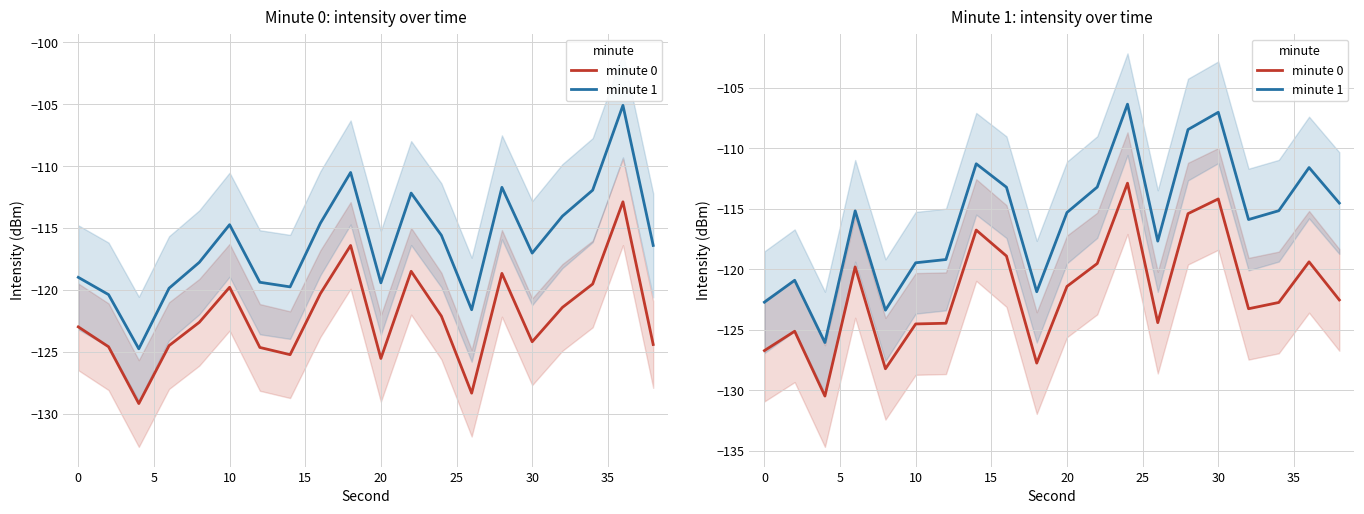

Between 10 and 15, which series saw the biggest shift?

minute 1